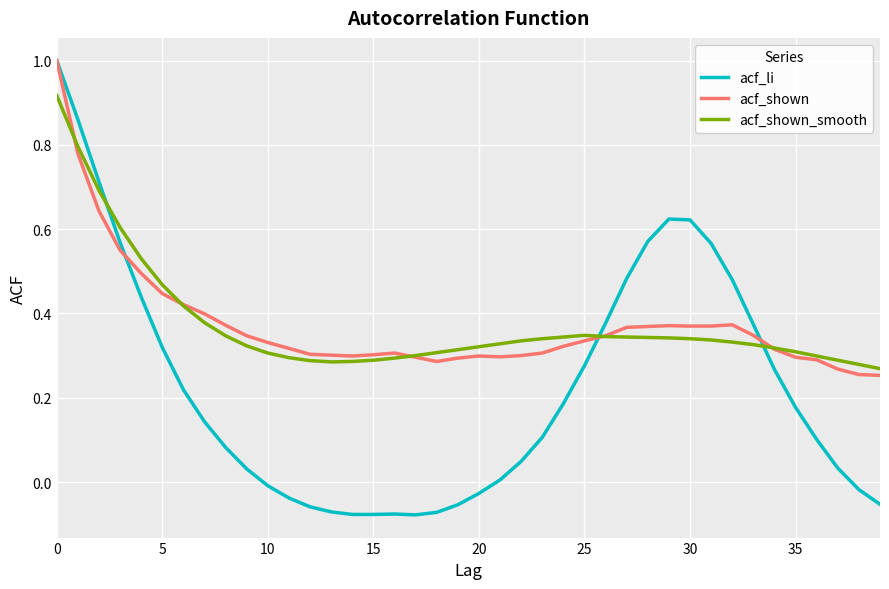

What is the sum of all acf_shown values?

14.9